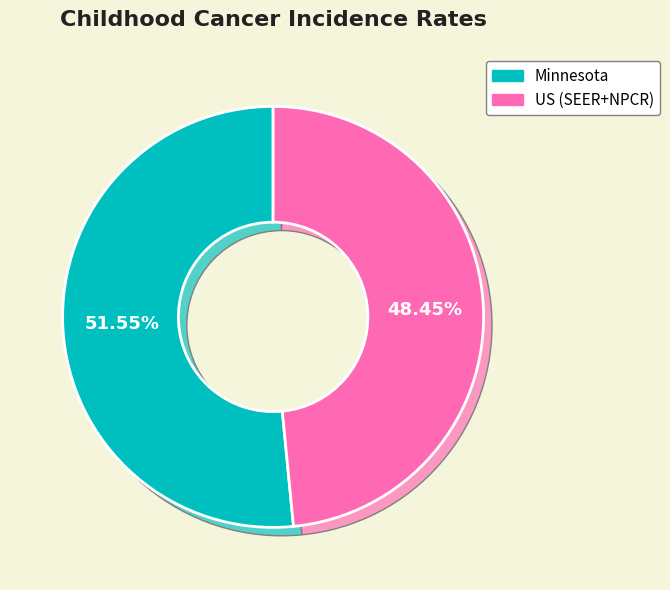

To the nearest percent, what portion does US (SEER+NPCR) represent?

48%